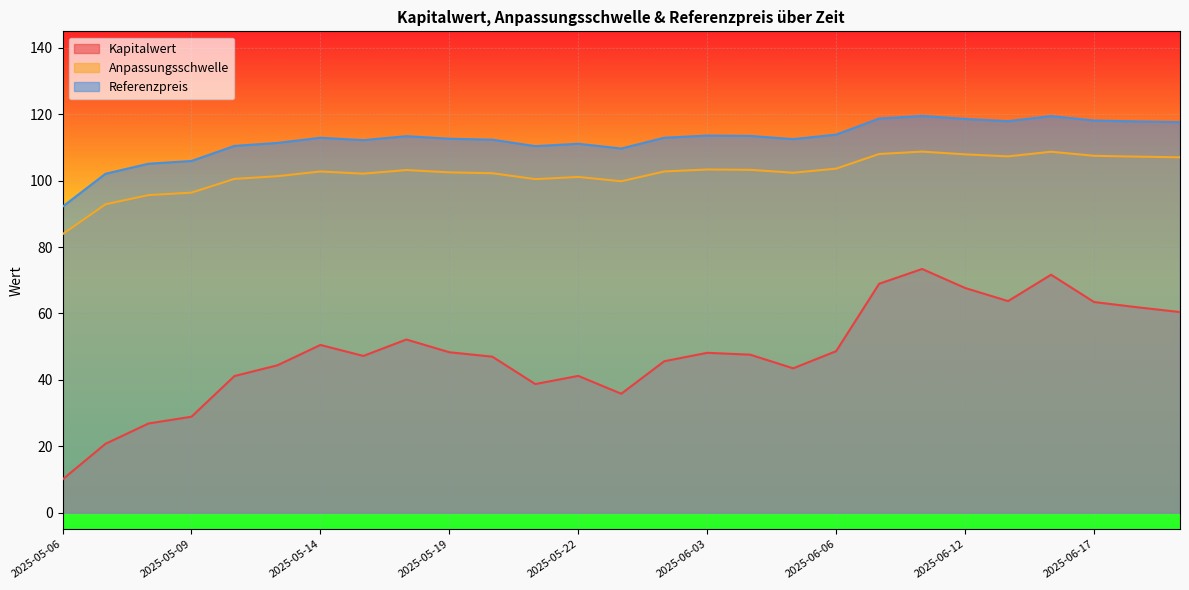

Where is the first local minimum for Referenzpreis?

2025-05-15